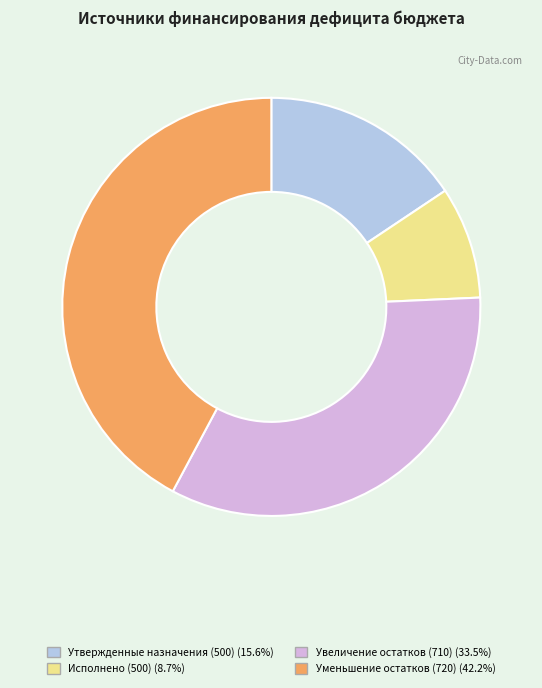

Which has a higher value, Исполнено (500) or Увеличение остатков (710)?

Увеличение остатков (710)